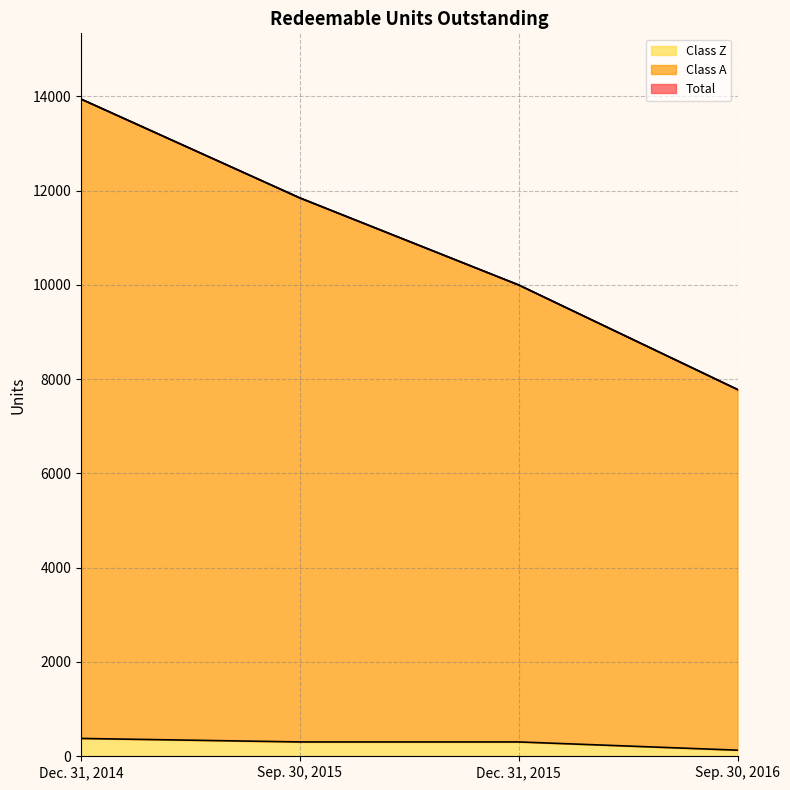

Reading left to right, extract all data points from this chart.

Class A: 13941.0	11844.1	9997.7	7780.6
Class Z: 378.5	304.2	304.2	129.6
Total: 13941.0	11844.1	9997.7	7780.6